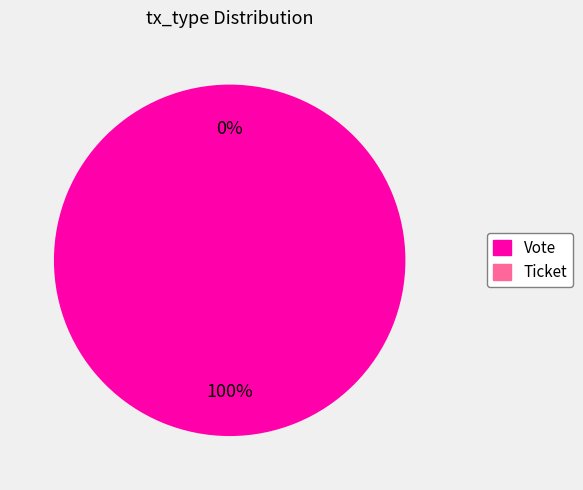

Rank the categories by value from lowest to highest.

Ticket, Vote